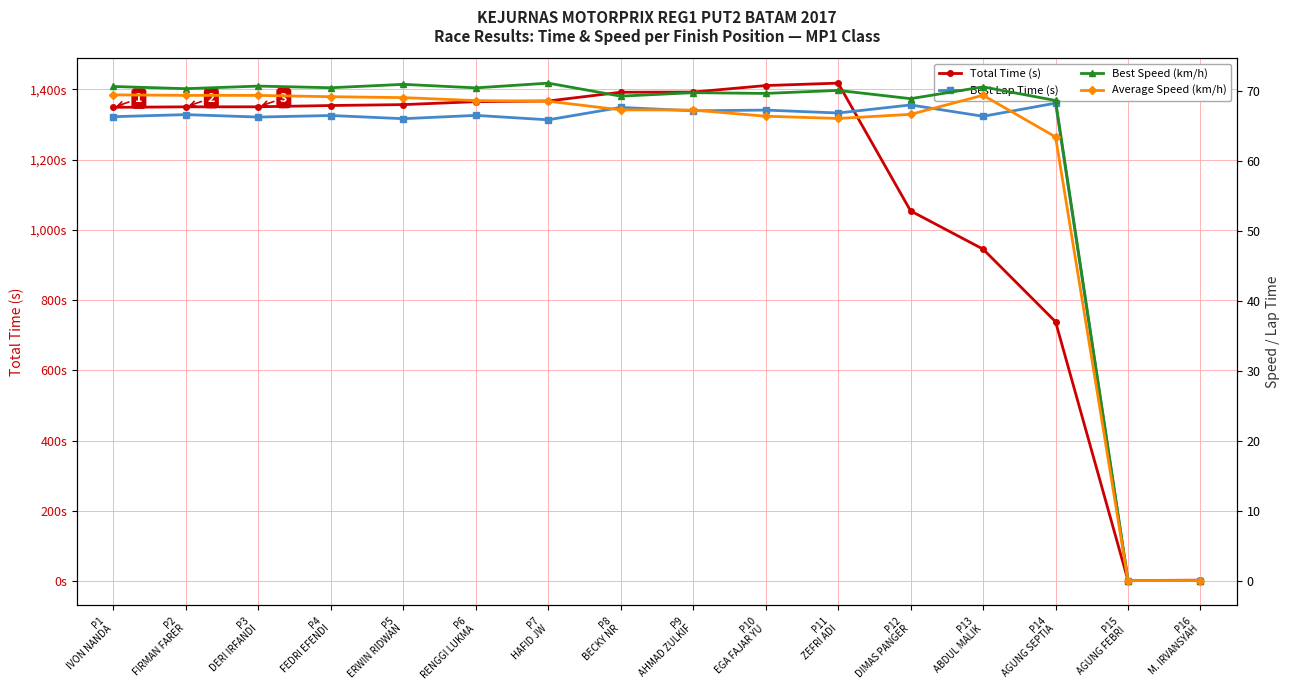

True or false: Best Lap Time (s) has a value of 66.5 at P6
RENGGI LUKMA.

True